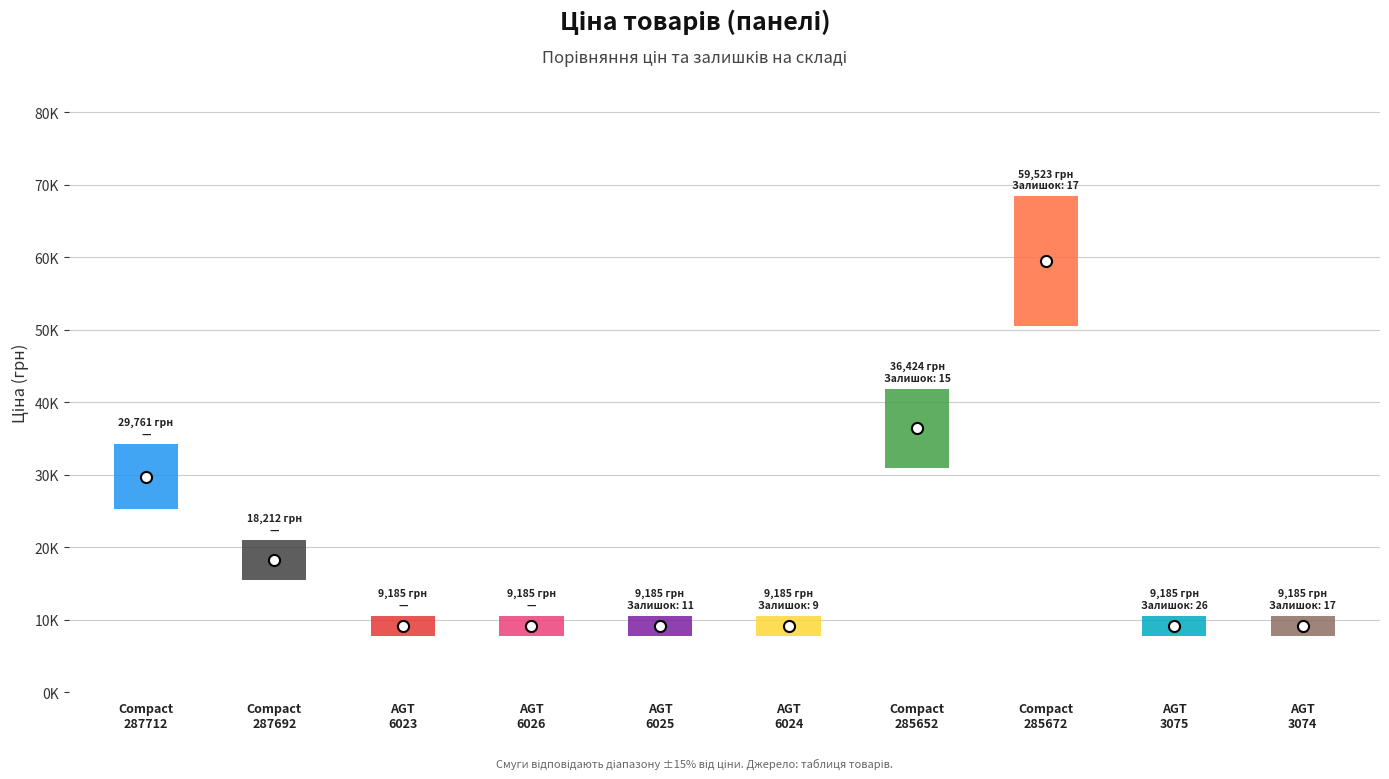

At how many categories does at least one series exceed 26632?

3